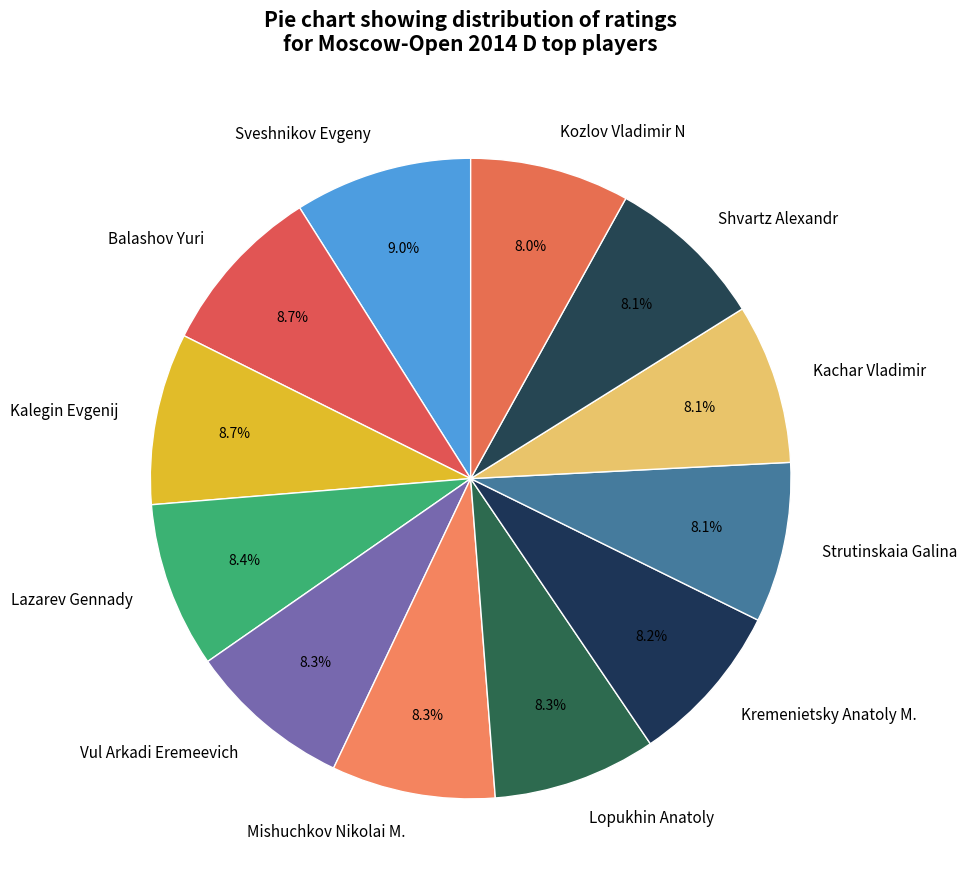

Combined, do Shvartz Alexandr and Sveshnikov Evgeny account for over 50%?

No